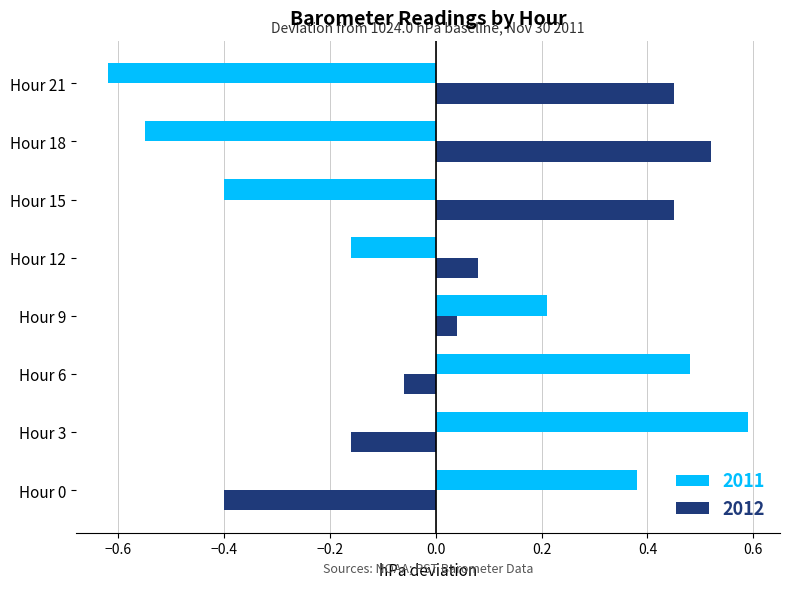

True or false: 2011 has a value of -0.0 at Hour 12.

False